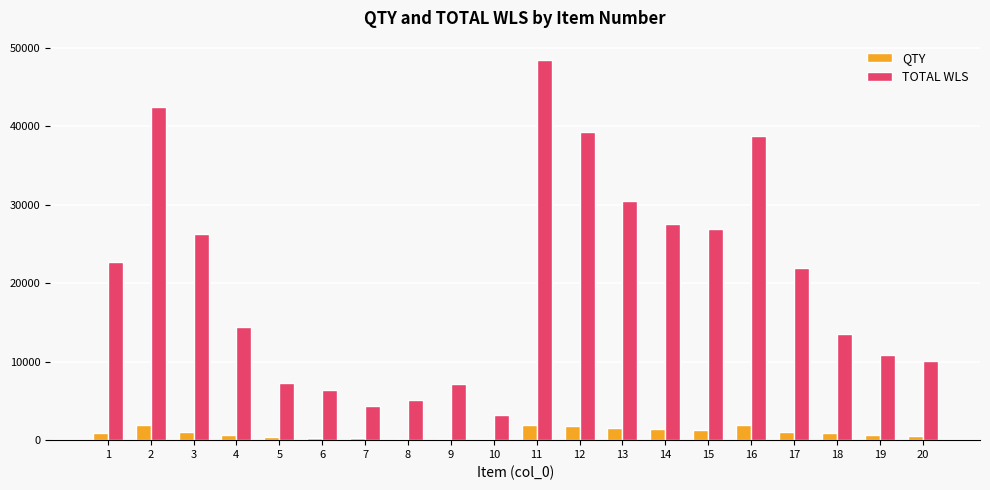

What is the sum of all TOTAL WLS values?

406990